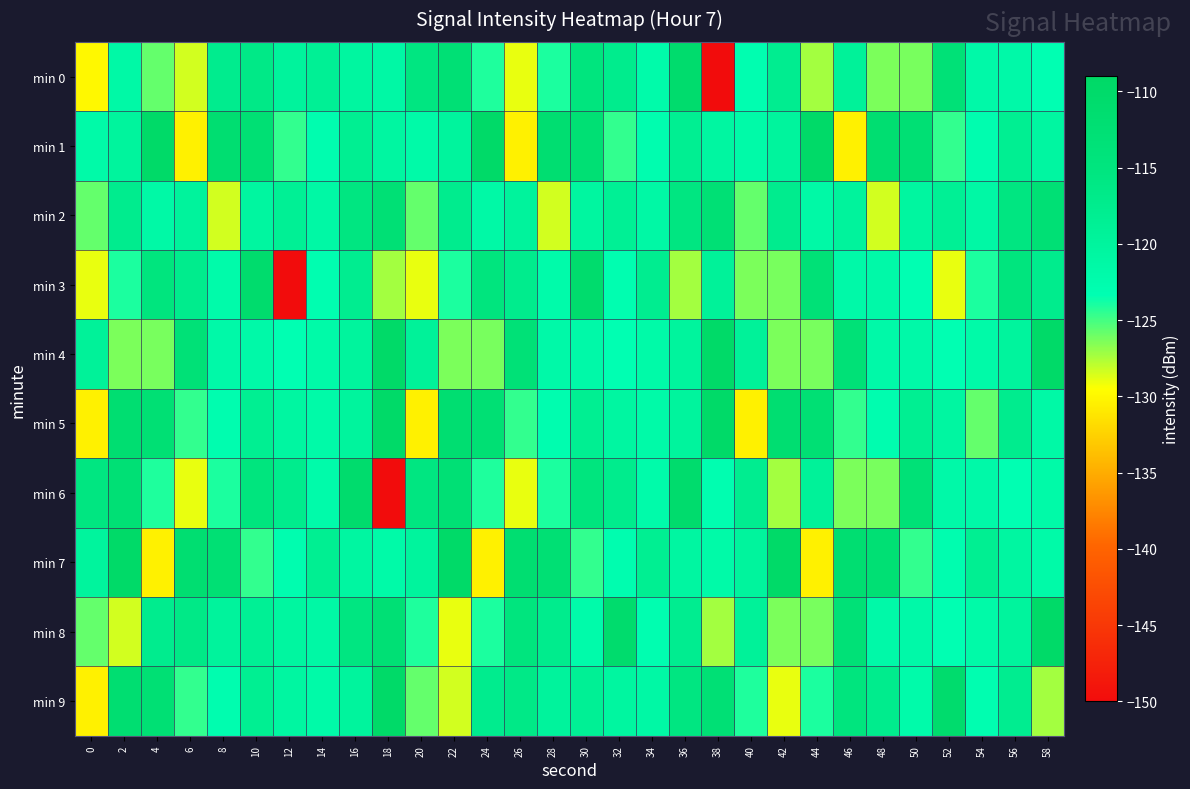

What is the greatest value displayed?

-109.8